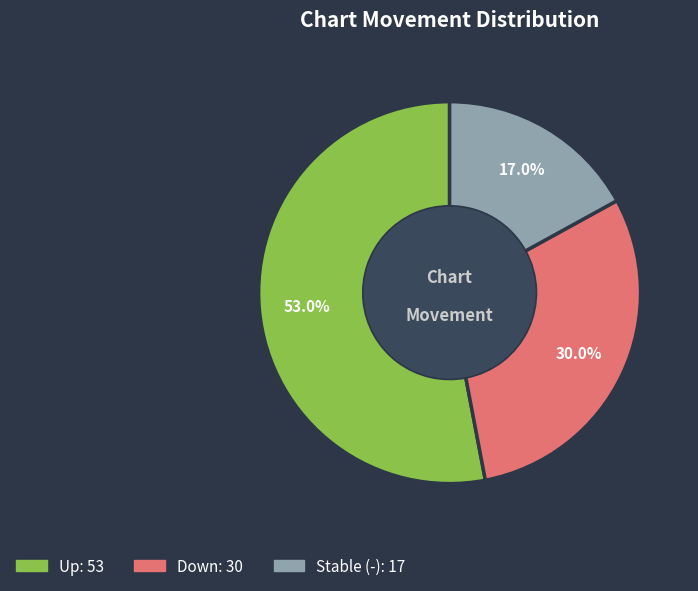

Is there any slice that represents more than half of the pie?

Yes